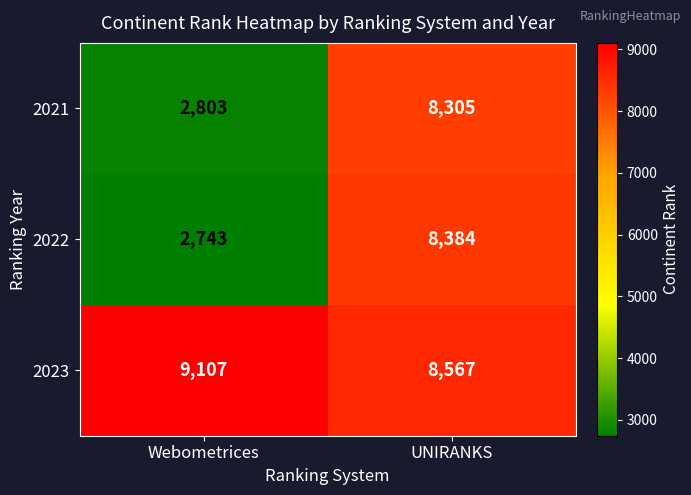

At which category does the chart reach its minimum across all series?

Webometrices